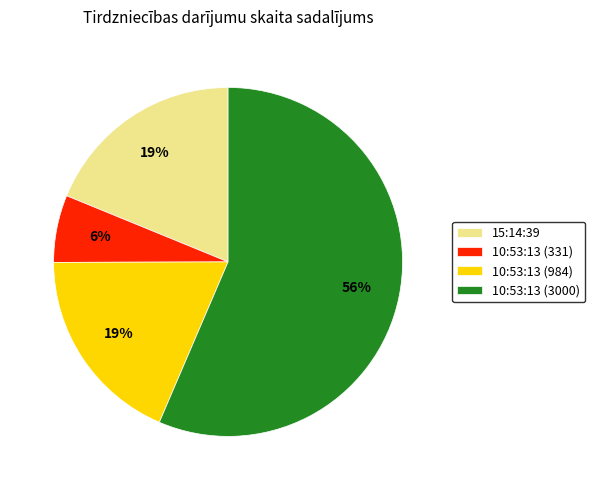

What is the ratio of the value at 10:53:13 (331) to the value at 15:14:39?

0.3